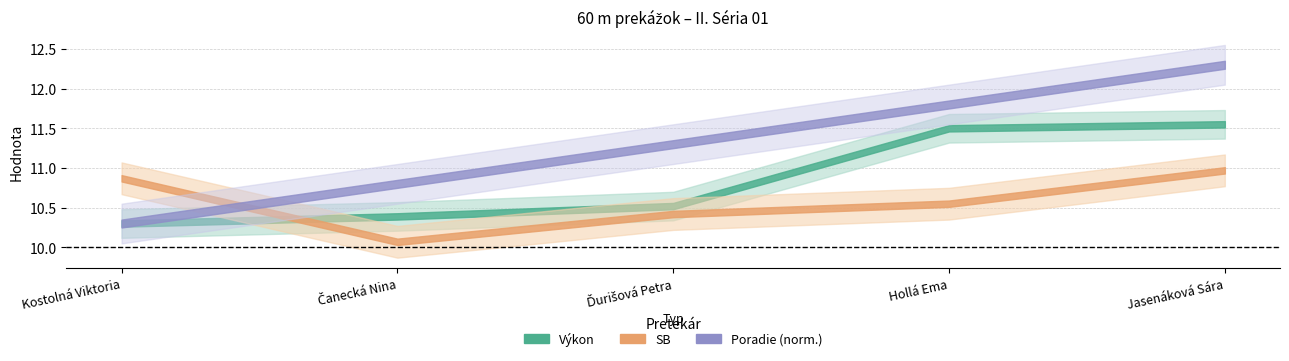

At which label does Výkon reach its minimum?

Kostolná Viktoria